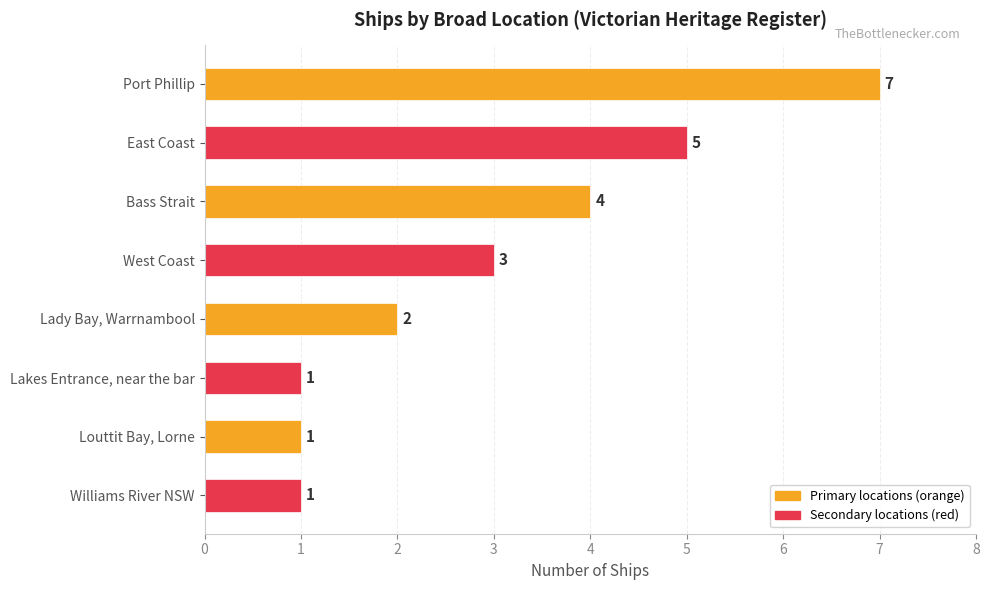

Reading top to bottom, extract all data points from this chart.

7	5	4	3	2	1	1	1